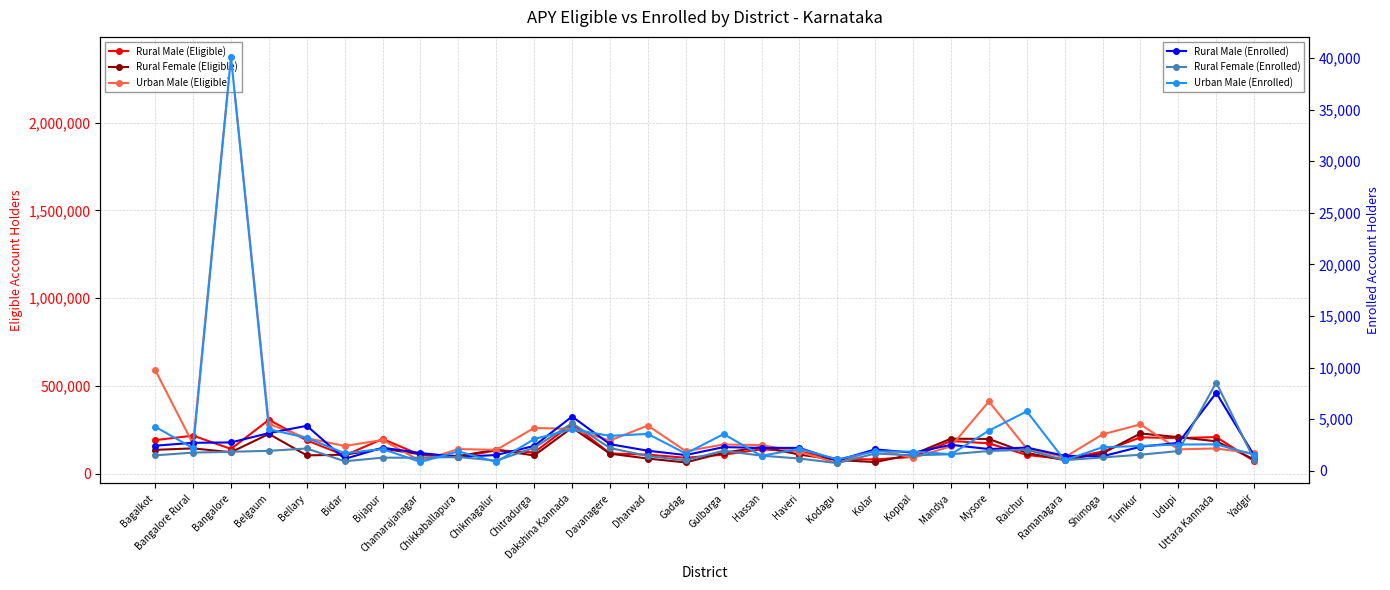

The value of Rural Female (Enrolled) at Koppal is 863. True or false?

False